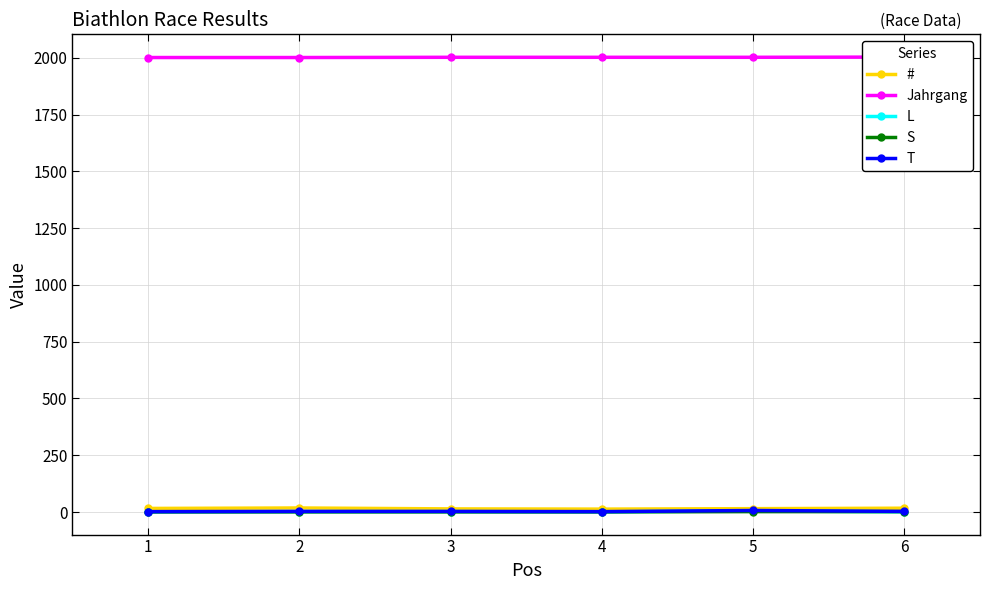

What is the value of the S point at the 3rd from the left?

1